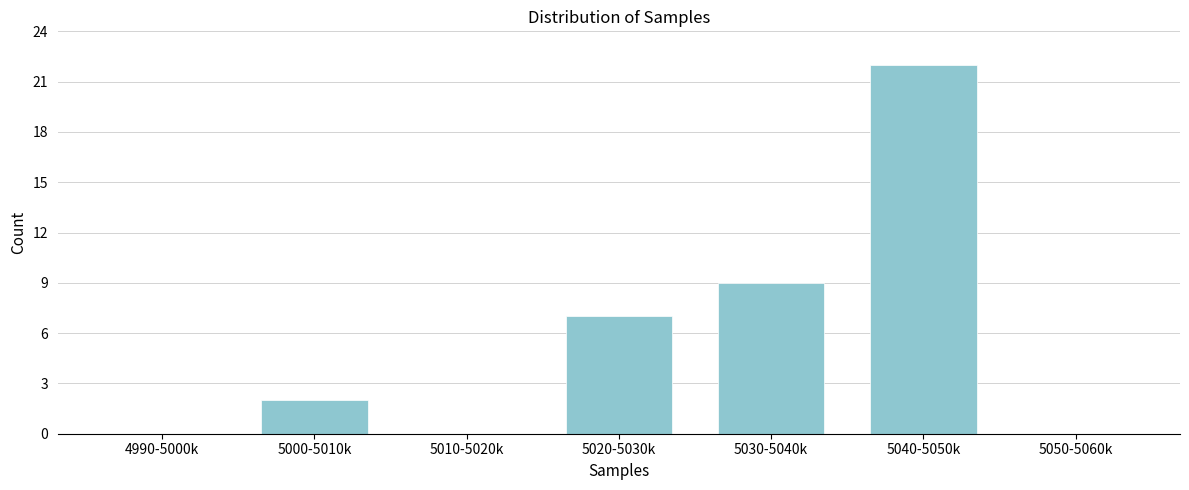

Reading left to right, what are all the values shown in this chart?

4990-5000k=0	5000-5010k=2	5010-5020k=0	5020-5030k=7	5030-5040k=9	5040-5050k=22	5050-5060k=0